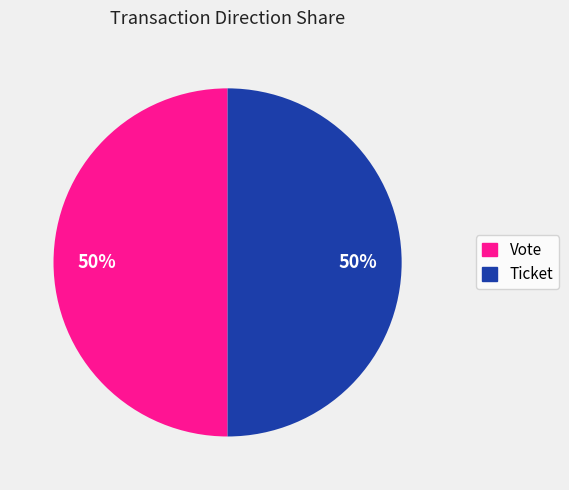

What percentage is the Vote slice, to the nearest percent?

50%